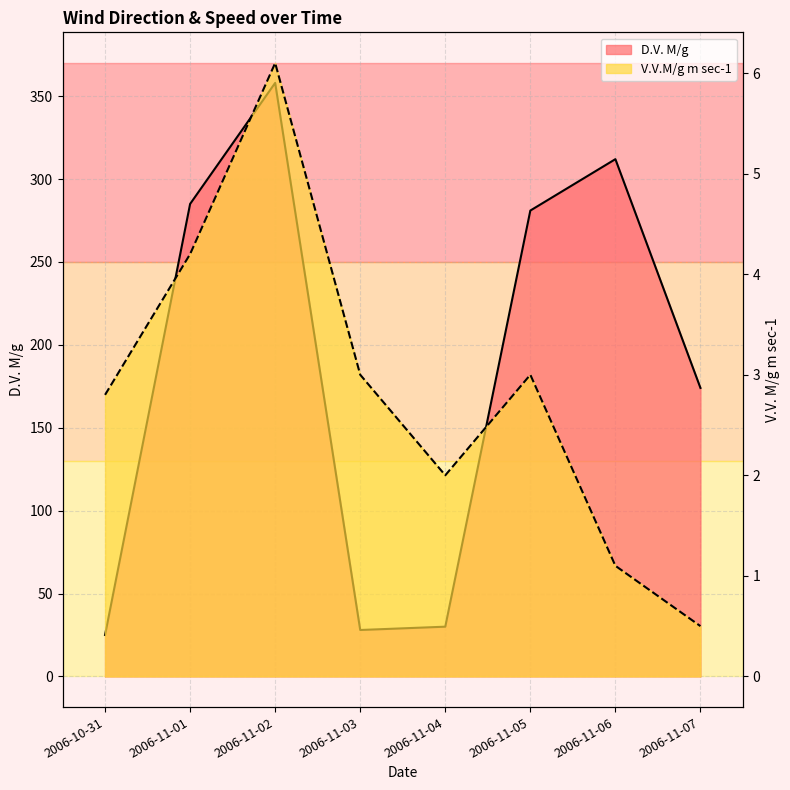

True or false: D.V. M/g has more than 1 points higher than both neighbors.

True